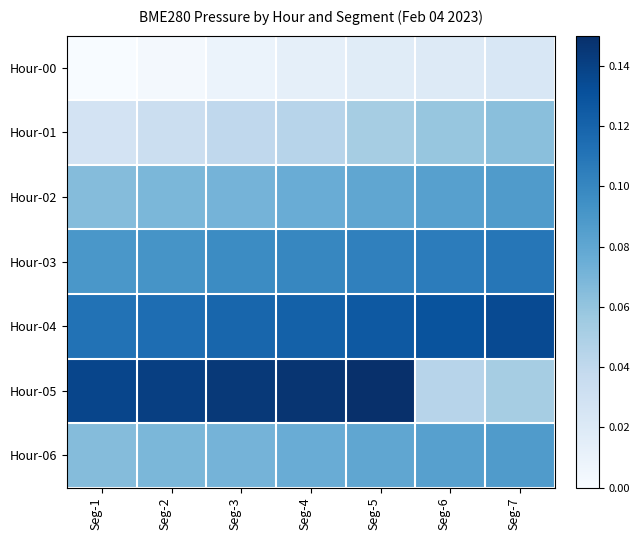

Reading right to left, transcribe all the data shown in this chart.

Hour-00: Seg-7=0.0	Seg-6=0.0	Seg-5=0.0	Seg-4=0.0	Seg-3=0.0	Seg-2=0.0	Seg-1=0.0
Hour-01: Seg-7=0.1	Seg-6=0.1	Seg-5=0.1	Seg-4=0.0	Seg-3=0.0	Seg-2=0.0	Seg-1=0.0
Hour-02: Seg-7=0.1	Seg-6=0.1	Seg-5=0.1	Seg-4=0.1	Seg-3=0.1	Seg-2=0.1	Seg-1=0.1
Hour-03: Seg-7=0.1	Seg-6=0.1	Seg-5=0.1	Seg-4=0.1	Seg-3=0.1	Seg-2=0.1	Seg-1=0.1
Hour-04: Seg-7=0.1	Seg-6=0.1	Seg-5=0.1	Seg-4=0.1	Seg-3=0.1	Seg-2=0.1	Seg-1=0.1
Hour-05: Seg-7=0.1	Seg-6=0.0	Seg-5=0.1	Seg-4=0.1	Seg-3=0.1	Seg-2=0.1	Seg-1=0.1
Hour-06: Seg-7=0.1	Seg-6=0.1	Seg-5=0.1	Seg-4=0.1	Seg-3=0.1	Seg-2=0.1	Seg-1=0.1